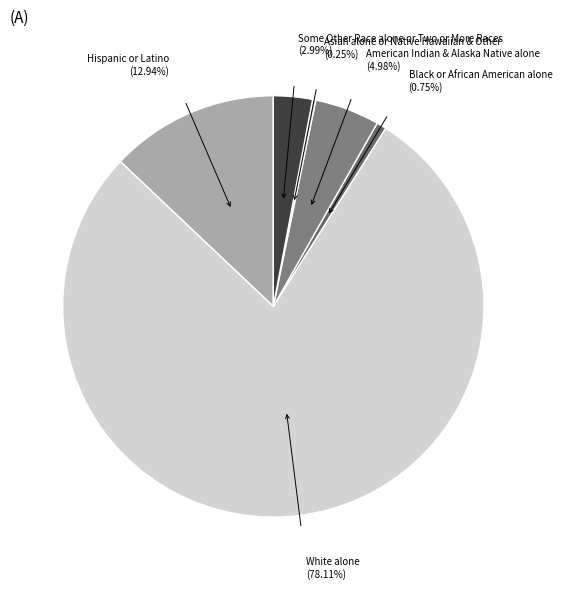

Is American Indian & Alaska Native alone (4.98%) the majority of the pie?

No